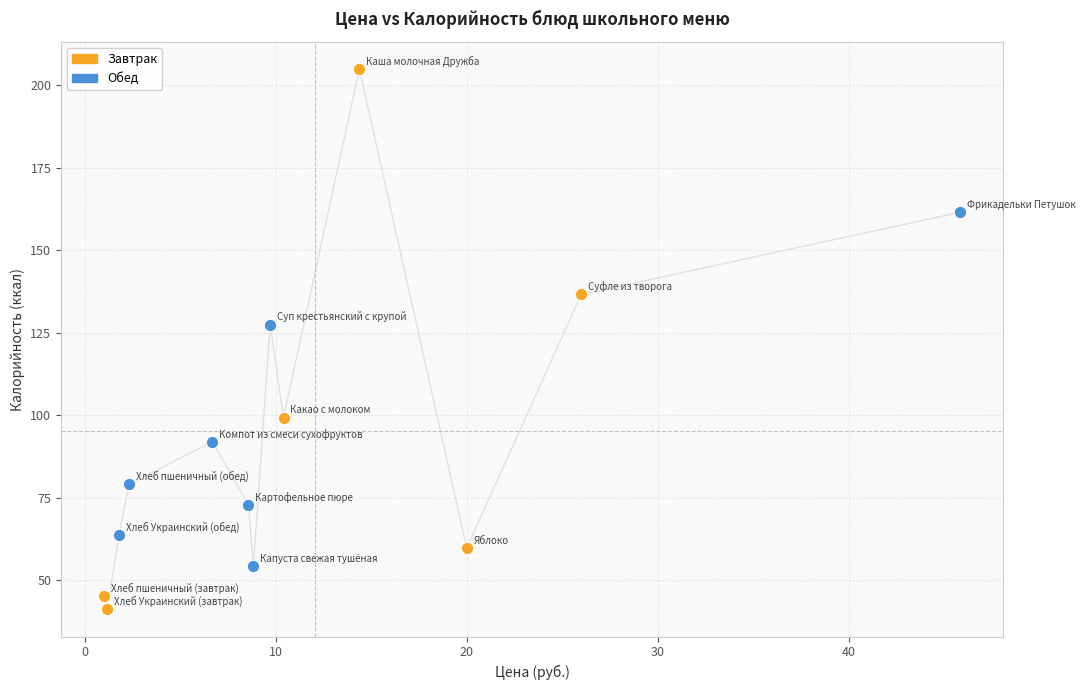

Which series reaches the maximum Y coordinate?

Завтрак